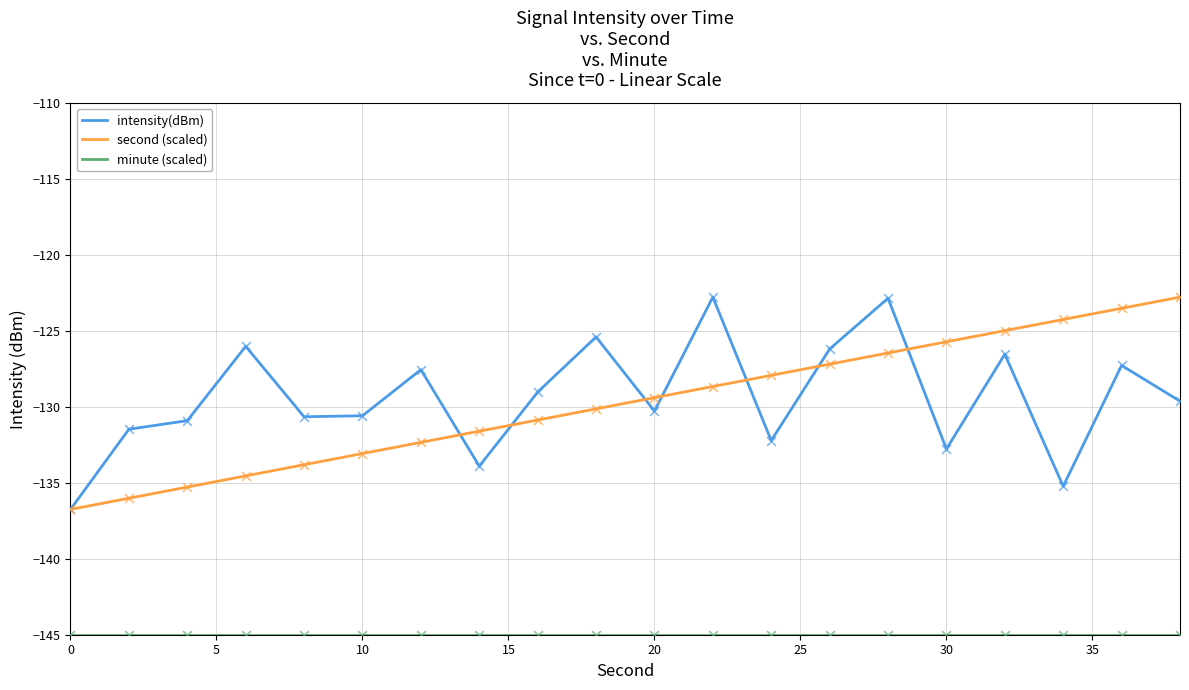

What is the maximum value for intensity(dBm)?

-122.8